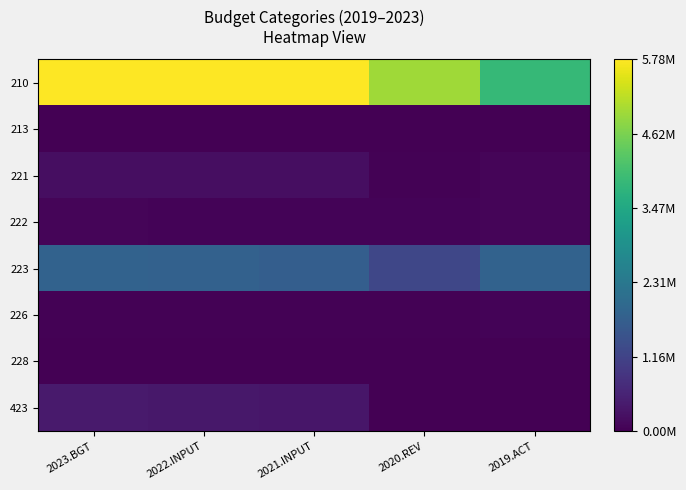

Which series has the largest range (max minus min)?

210